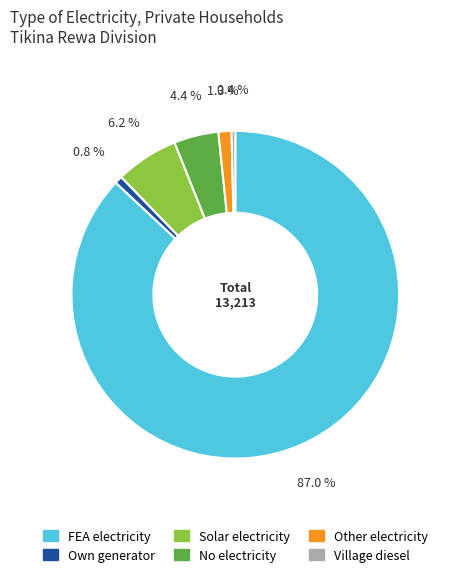

What is the ratio of the value at Other electricity to the value at Solar electricity?

0.2